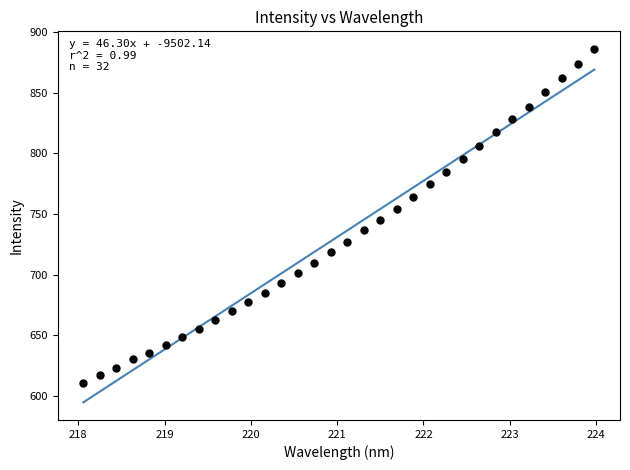

What is the range of Y values (max minus min)?

274.8